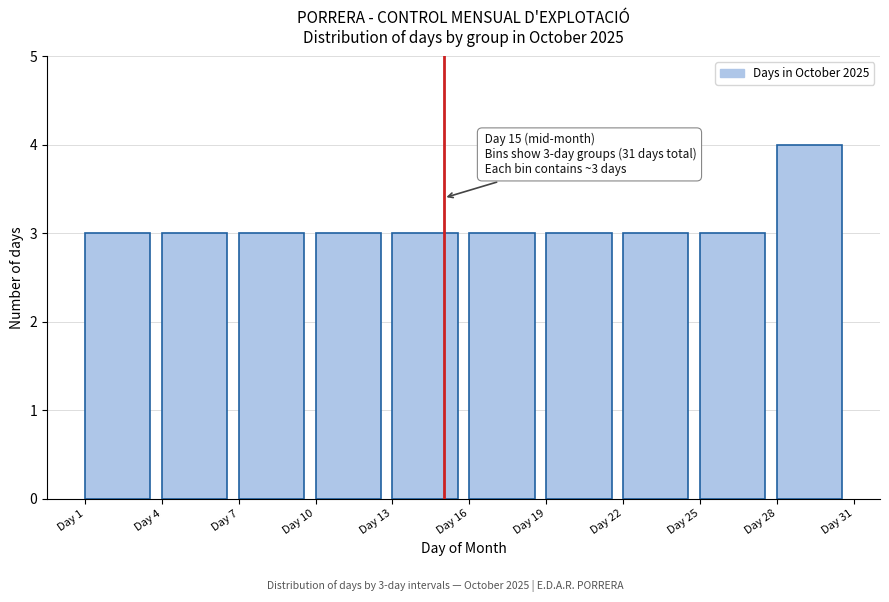

Over which range of the x-axis is the bar tallest?

28 to 31